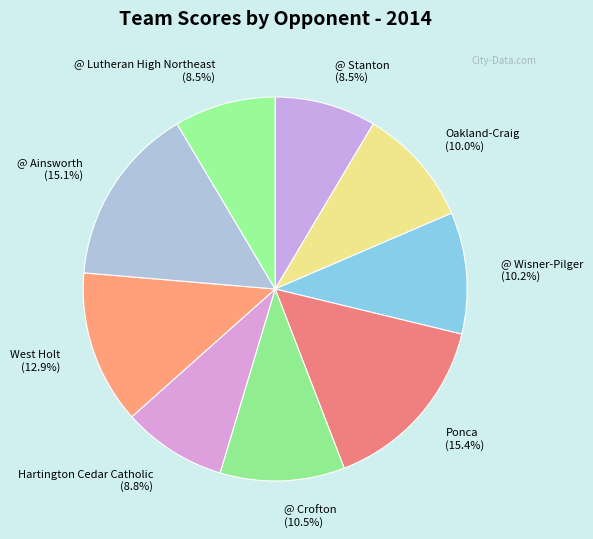

How many segments does this pie chart have?

9